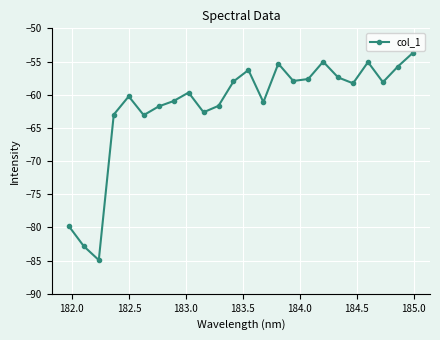

How many interior local peaks (higher than both neighbors) does the data have?

6